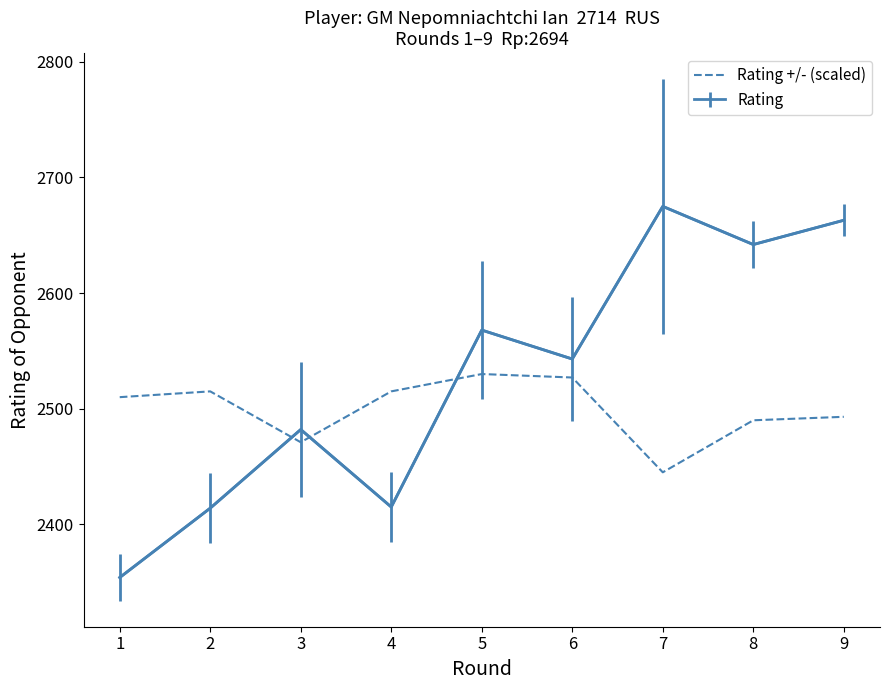

How many lines are shown in the chart?

2